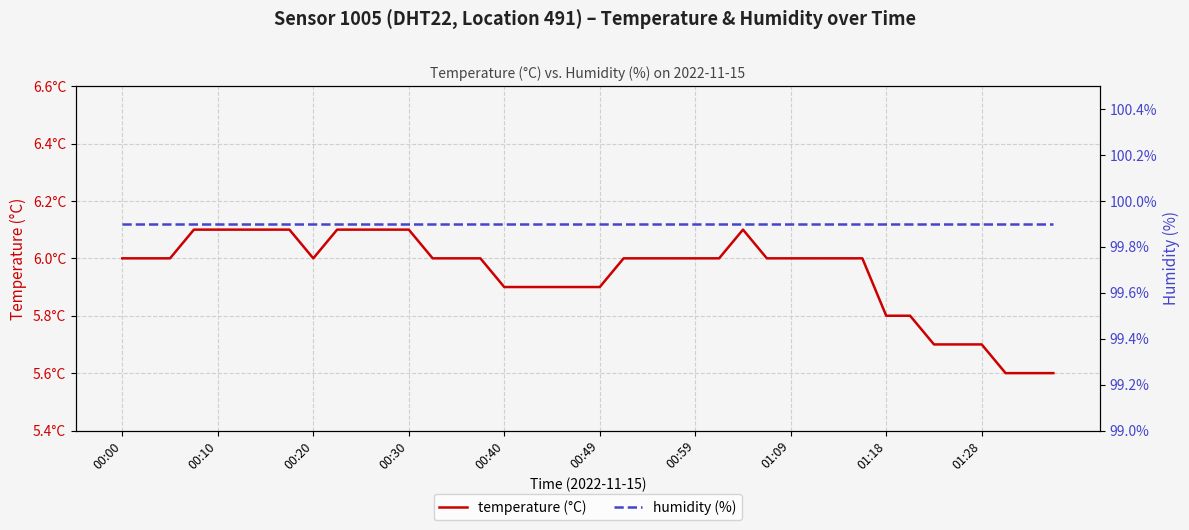

The humidity (%) series shows 165.7 at 29. True or false?

False